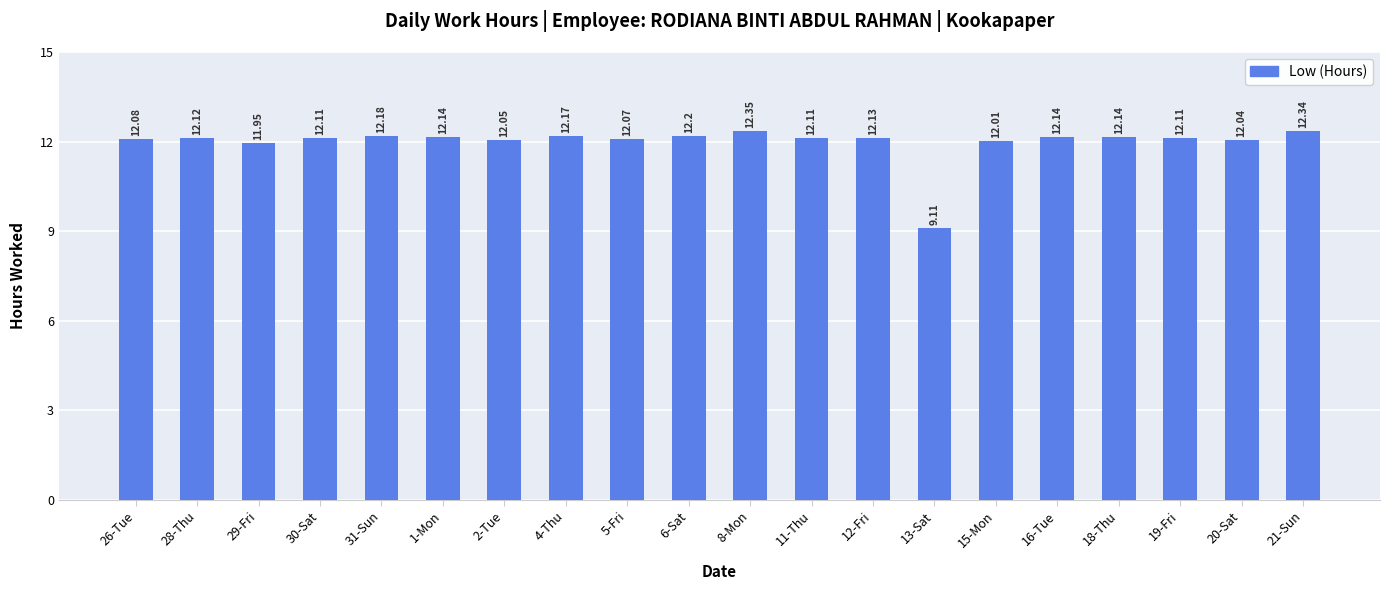

True or false: the data shows 12.1 at 28-Thu.

True